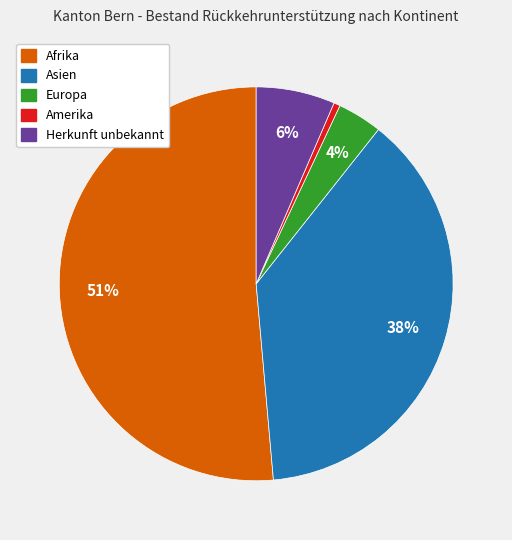

The Herkunft unbekannt slice represents 6% of the pie. True or false?

True